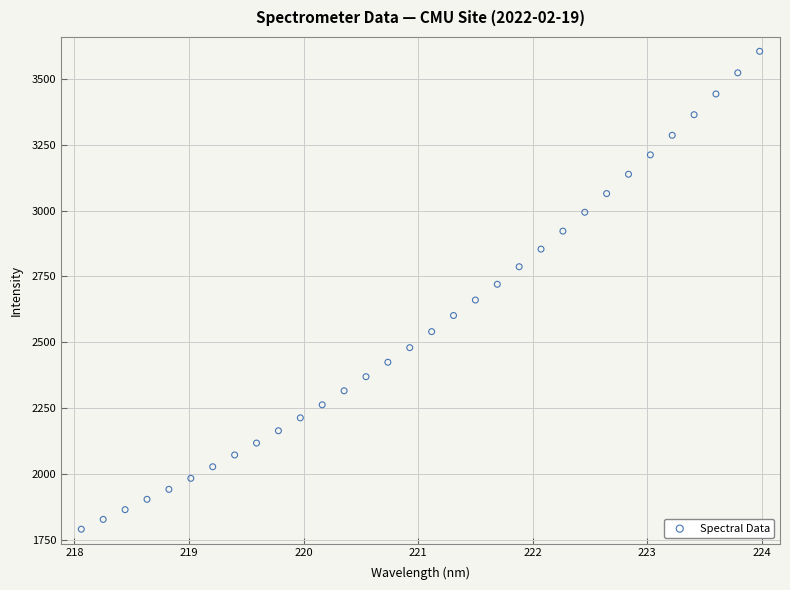

What is the range of X values (max minus min)?

5.9